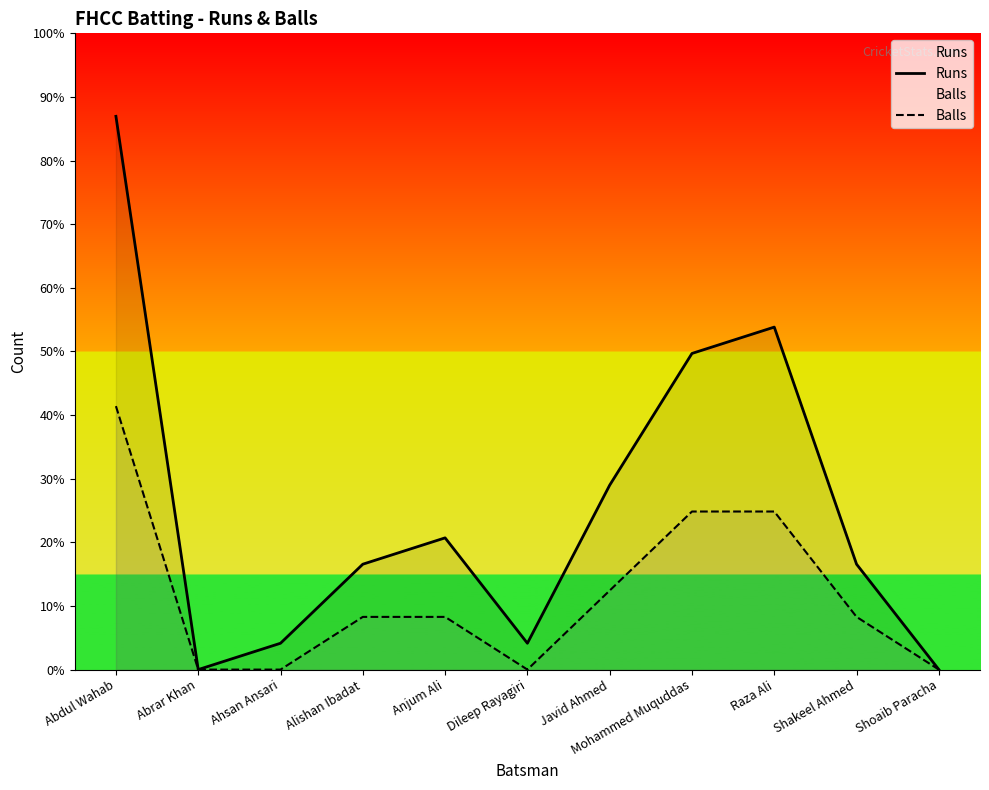

At which label does Runs reach its peak?

Abdul Wahab